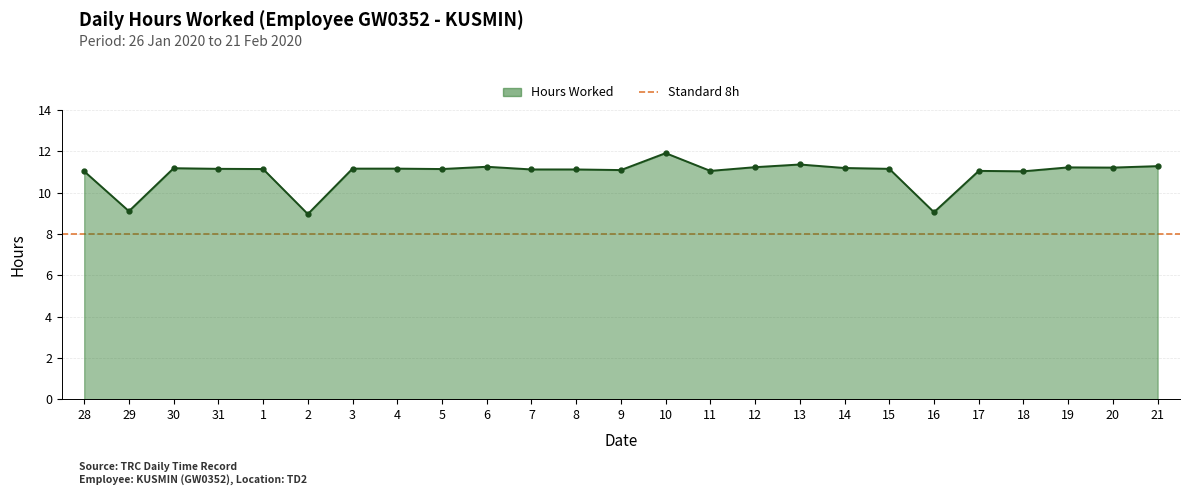

How many points are lower than both their immediate neighbors (excluding endpoints)?

8